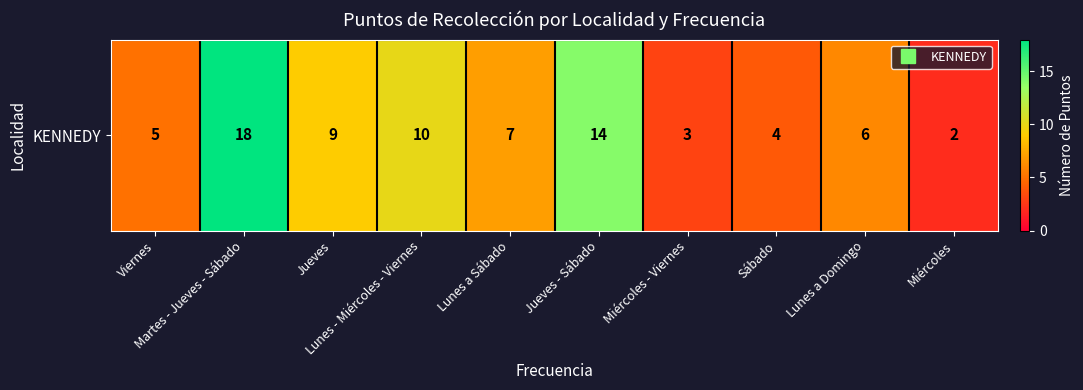

What is the difference between the maximum and second lowest values?

15